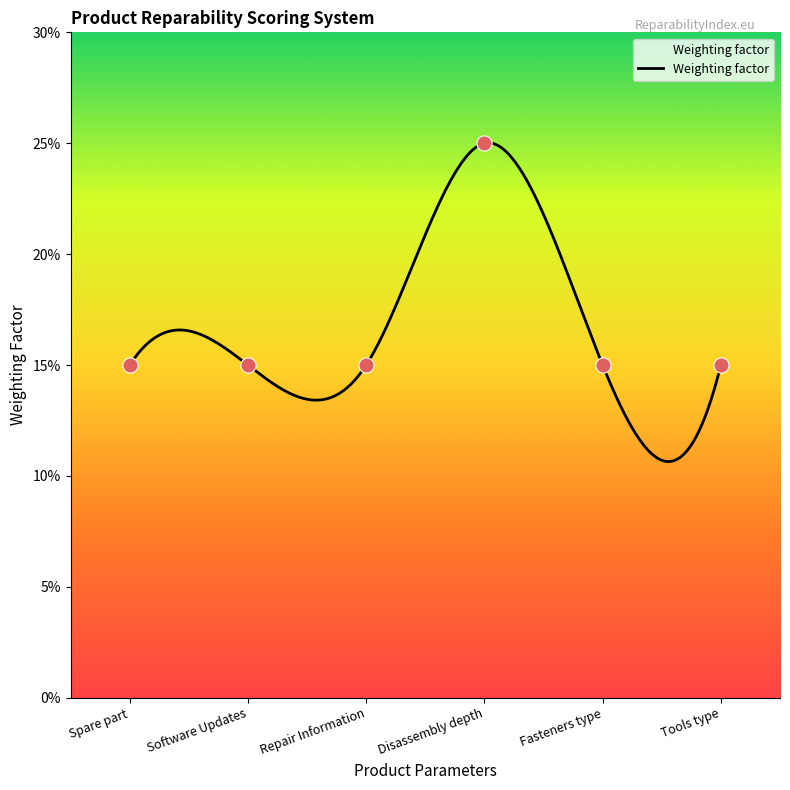

Which has a higher value, Tools type or Disassembly depth?

Disassembly depth